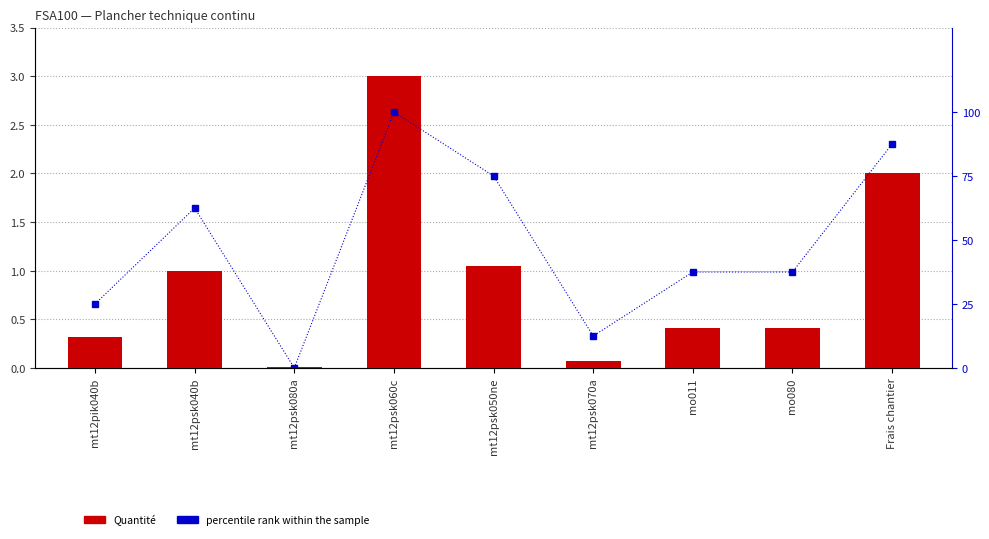

What is the sum of the Quantité values at mt12psk060c and mt12psk070a?

3.1